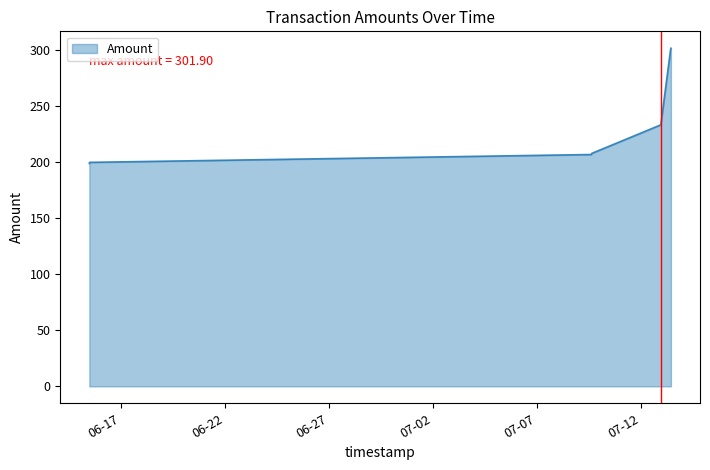

What is the minimum value shown in the chart?

199.0